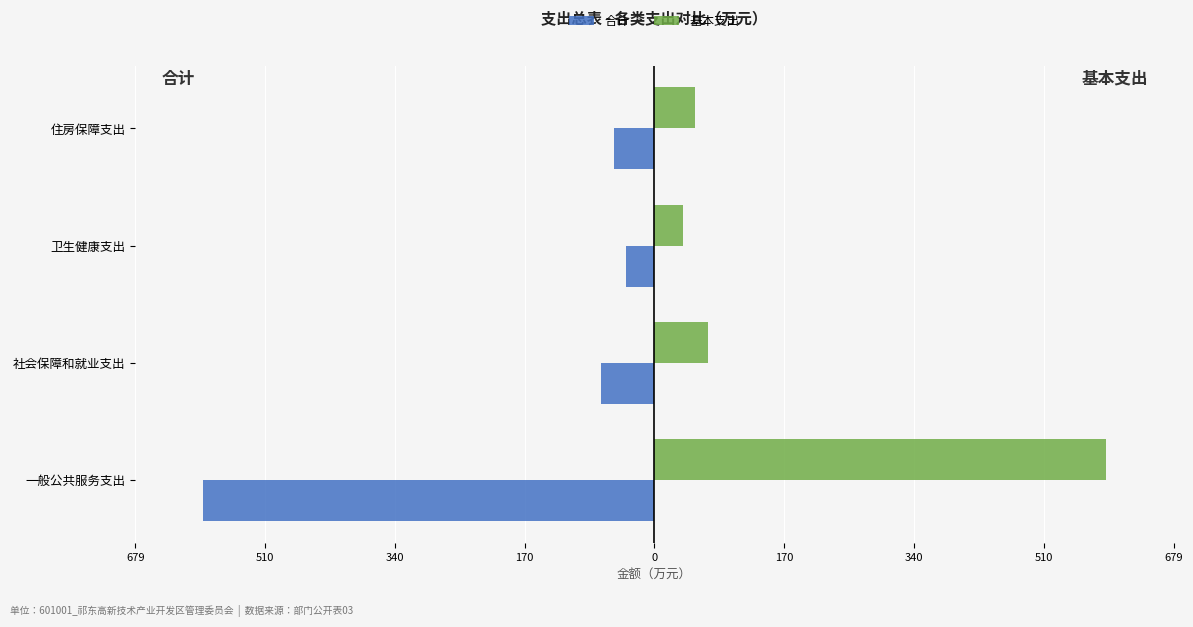

What are all the series names shown in the legend?

合计, 基本支出